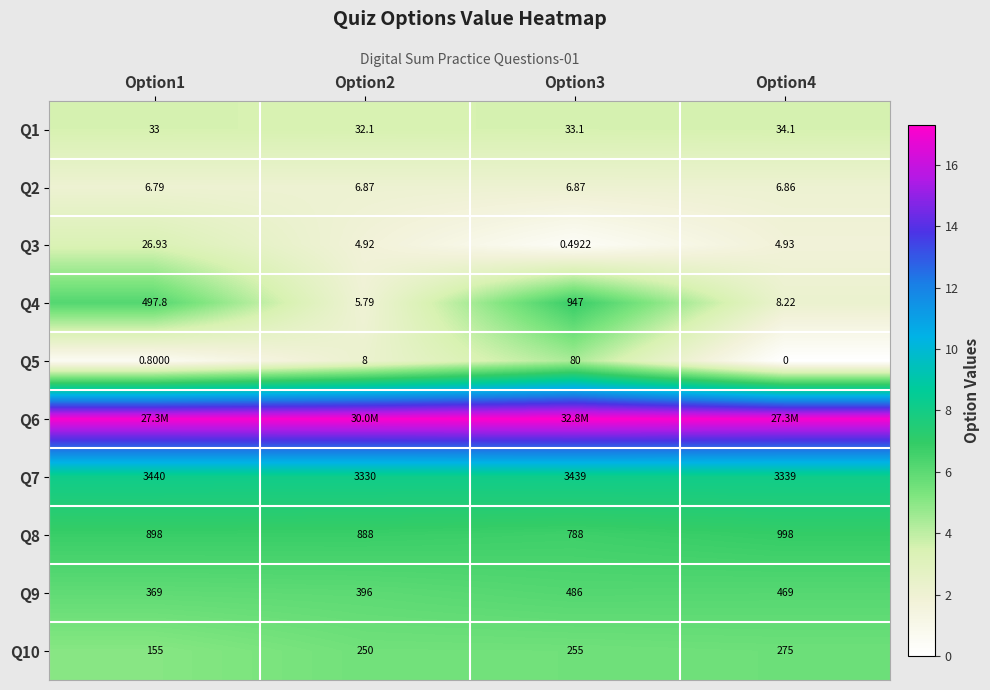

At which category does the chart reach its peak across all series?

Option3